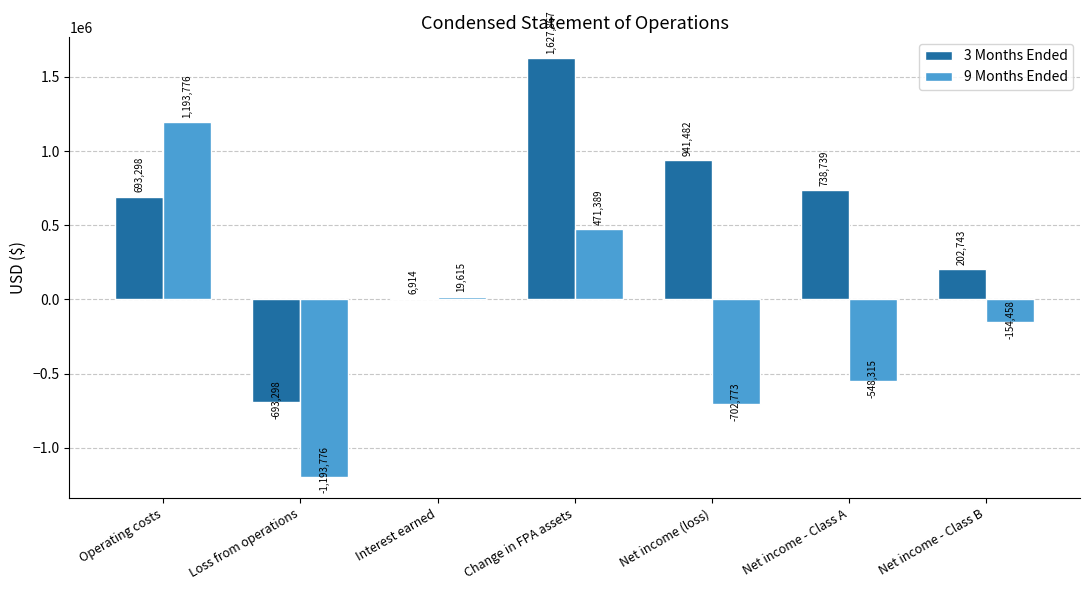

What is the total value across all series at Net income - Class A?

190424